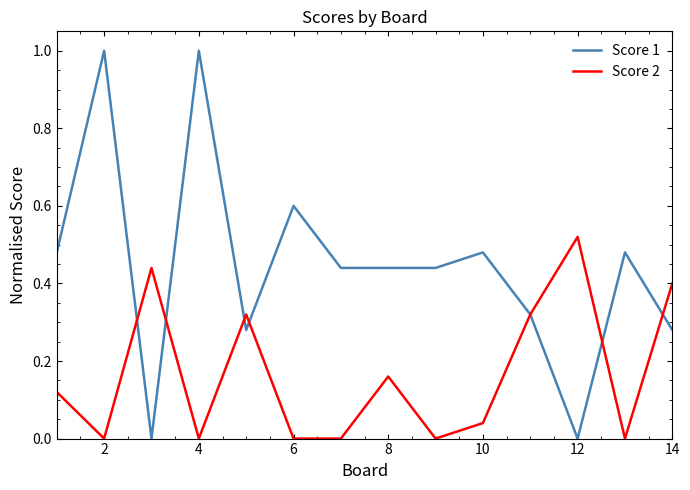

How many lines are shown in the chart?

2